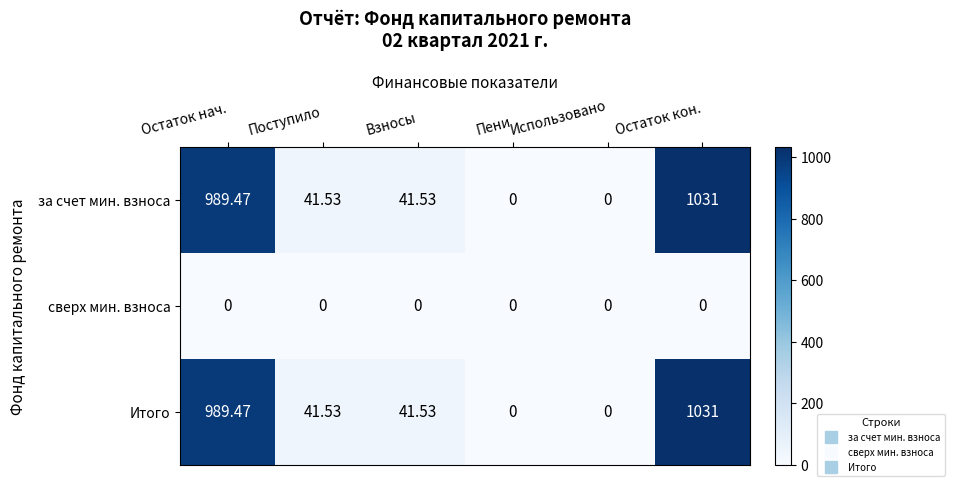

Which category has the highest value across all series?

Остаток кон.